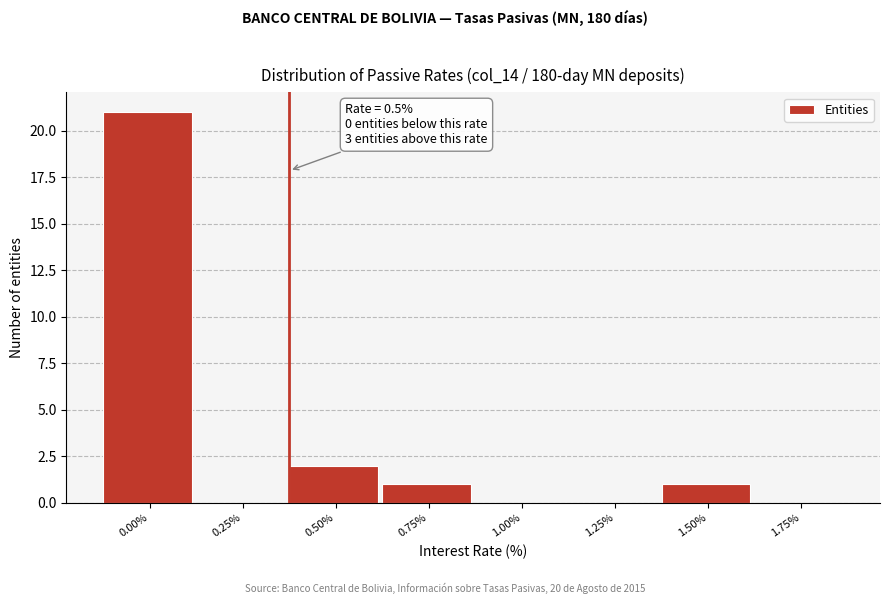

Reading right to left, transcribe all the data shown in this chart.

1.75%=0	1.50%=1	1.25%=0	1.00%=0	0.75%=1	0.50%=2	0.25%=0	0.00%=21